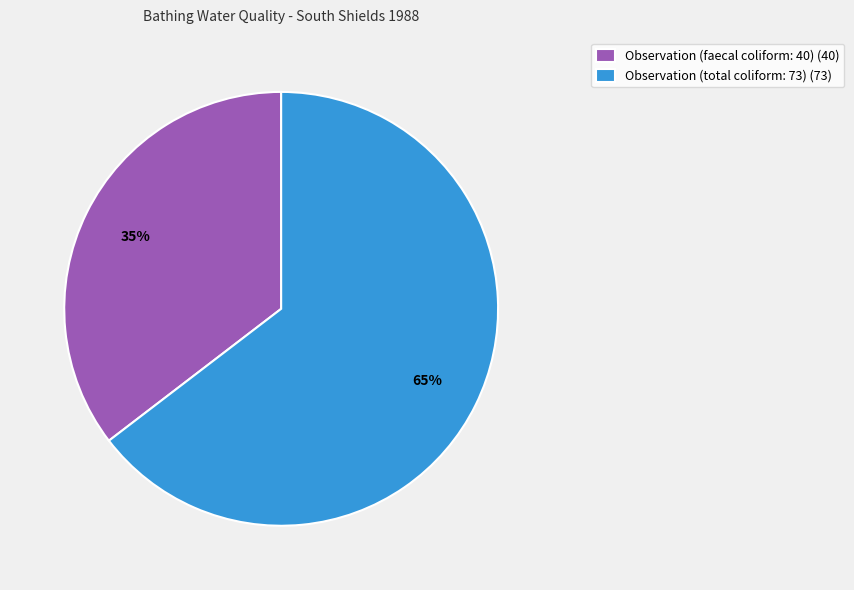

Which has a higher value, Observation (total coliform: 73) (73) or Observation (faecal coliform: 40) (40)?

Observation (total coliform: 73) (73)